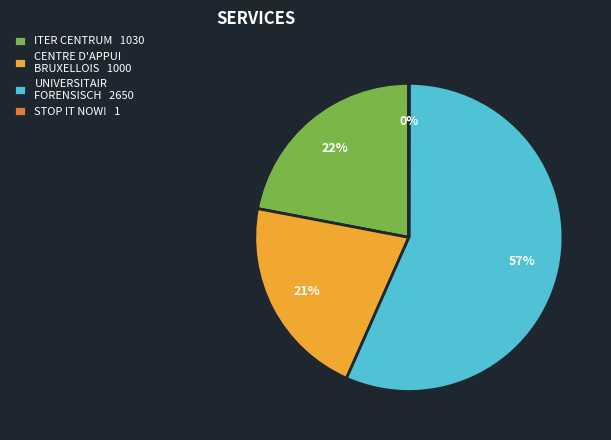

What percentage is the UNIVERSITAIR FORENSISCH 2650 slice, to the nearest percent?

57%